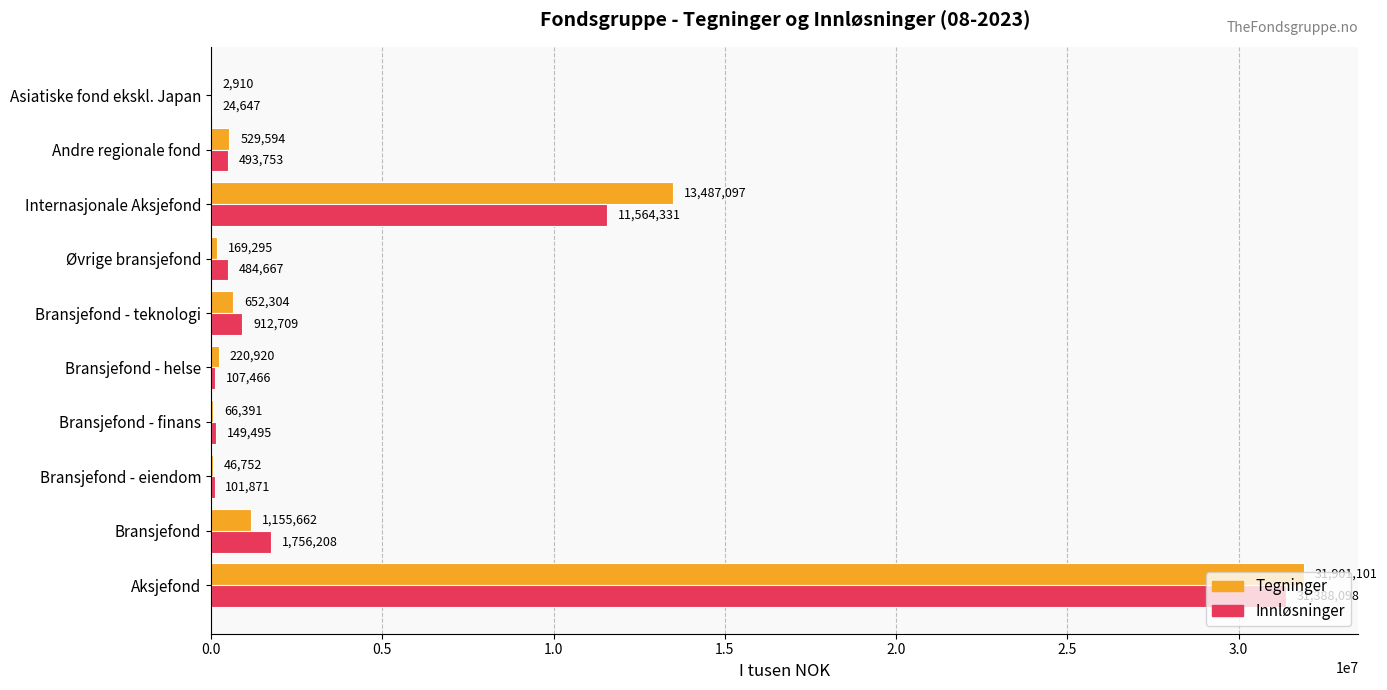

What is the greatest value displayed?

31901100.8